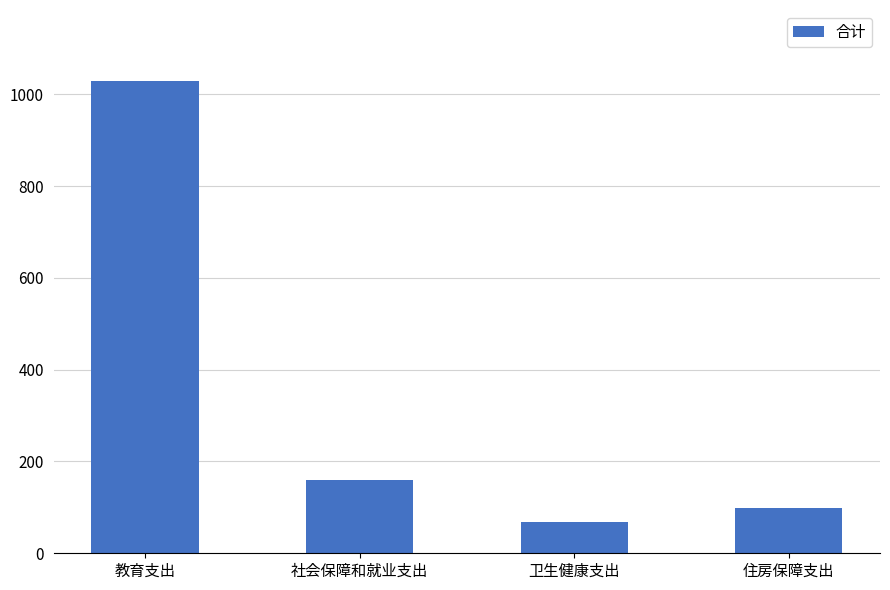

How many data points does each series have?

4